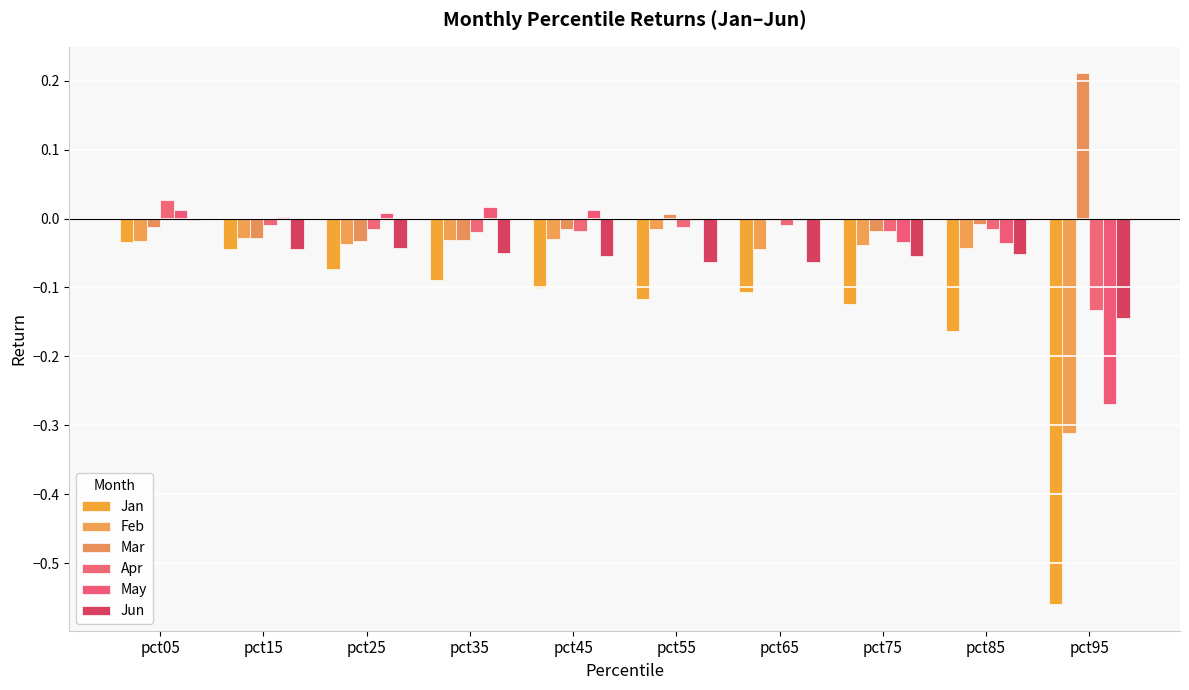

How many groups of bars are there?

10